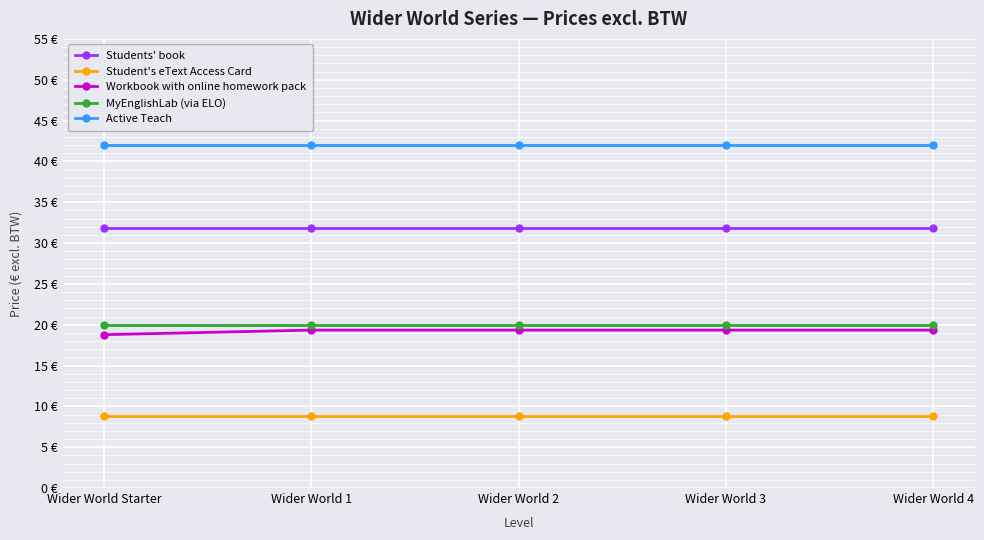

Rank the series at Wider World 3 from lowest to highest value.

Student's eText Access Card, Workbook with online homework pack, MyEnglishLab (via ELO), Students' book, Active Teach